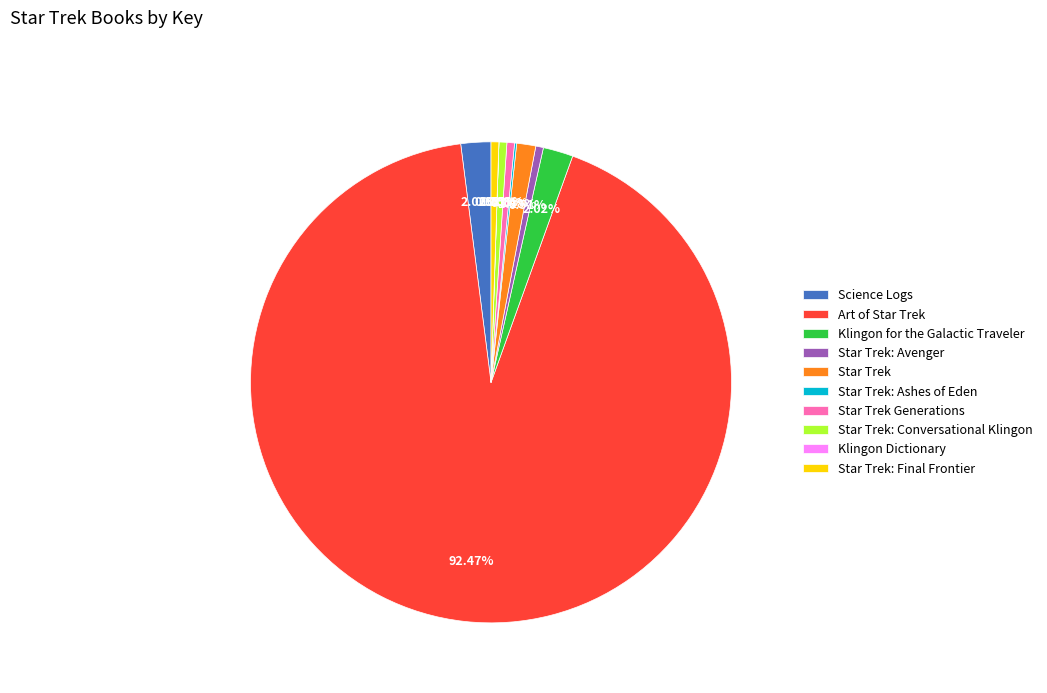

To the nearest percent, what is the average slice percentage?

10%